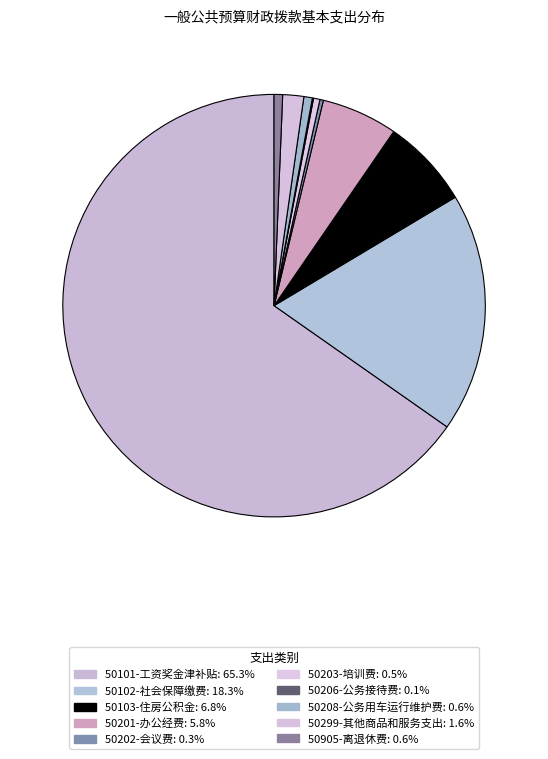

Does any single category account for the majority?

Yes